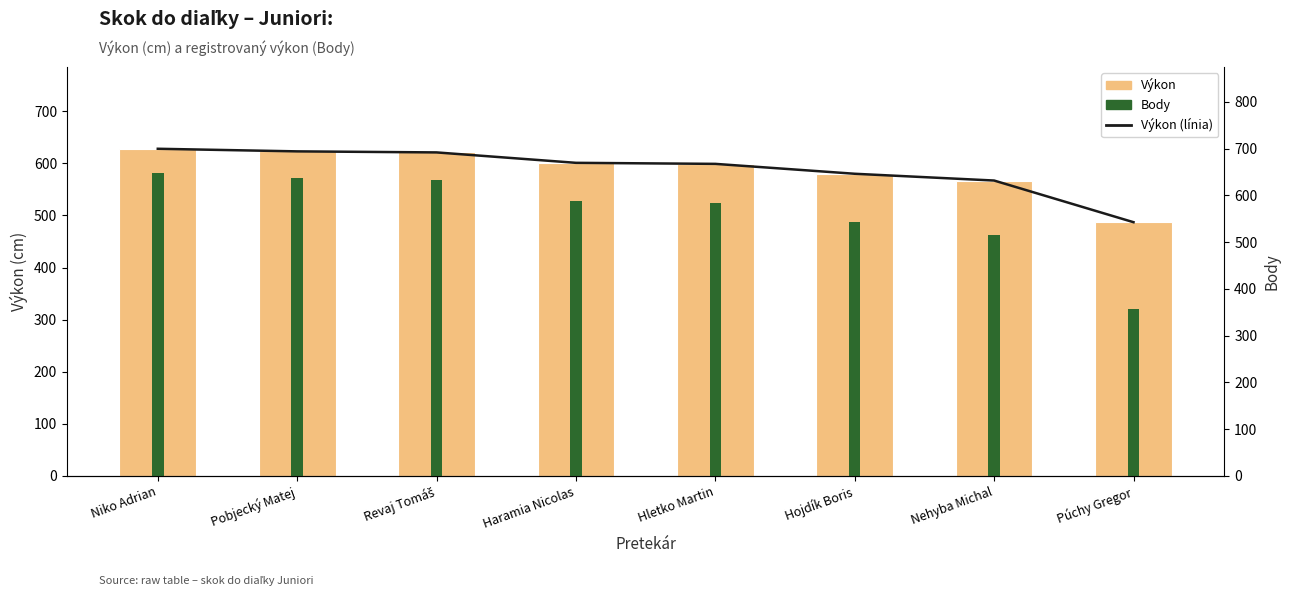

How many data points in Výkon (línia) are less than 601?

4